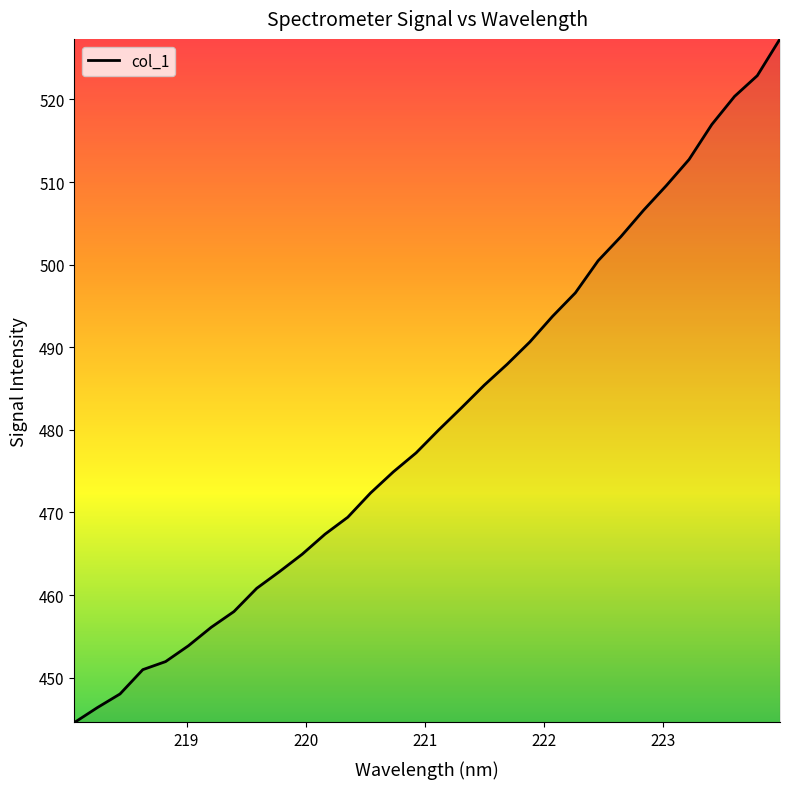

What is the smallest value displayed?

444.6